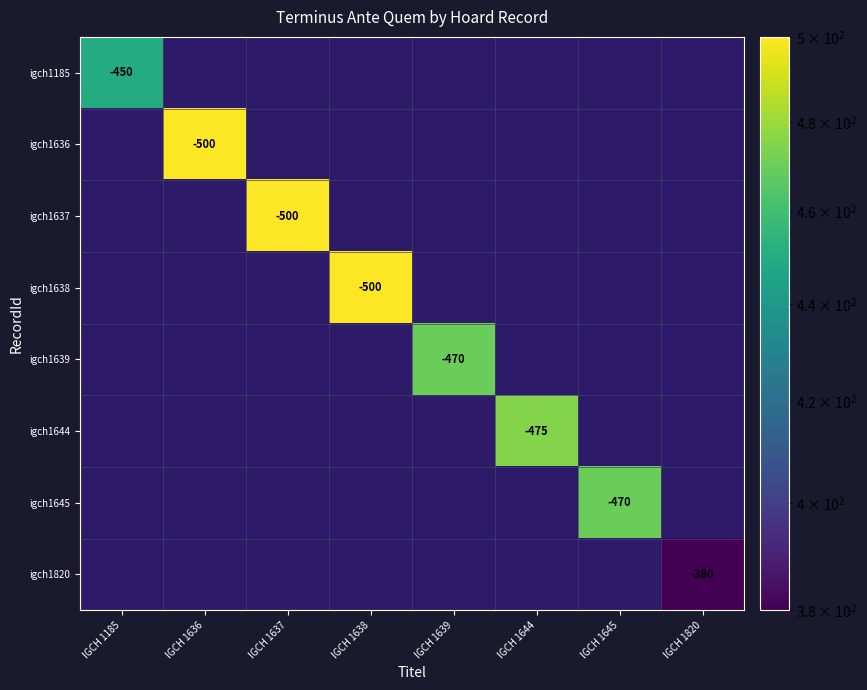

The value of igch1185 at IGCH 1185 is -639. True or false?

False